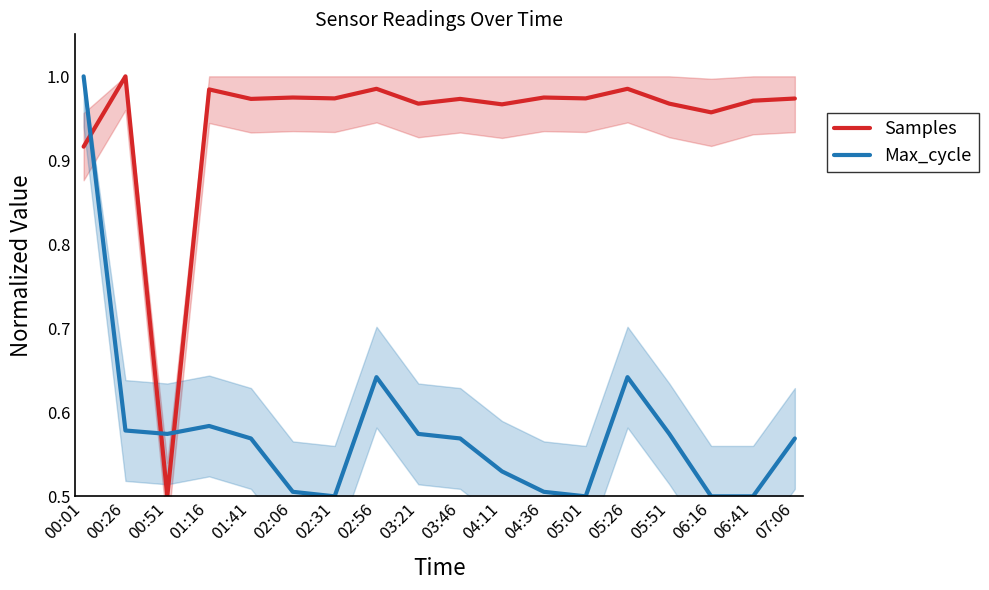

What is the sum of the Max_cycle values at 02:56 and 02:06?

1.1